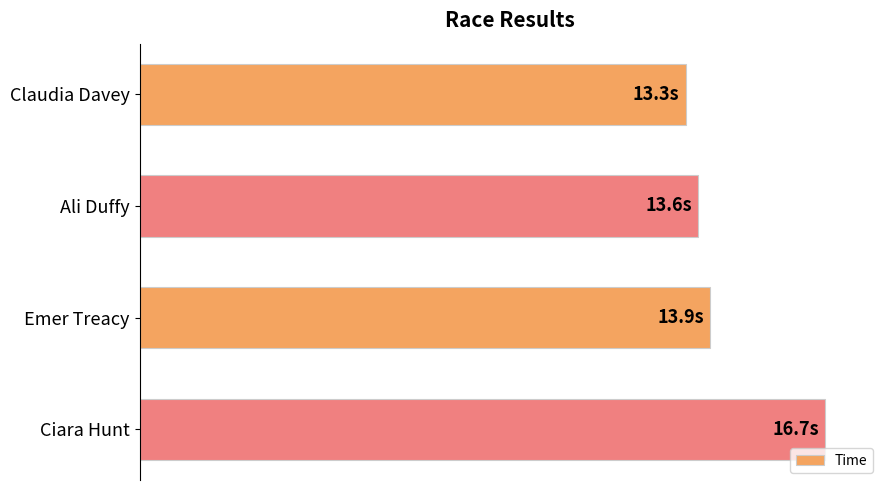

Are the bars horizontal?

Yes